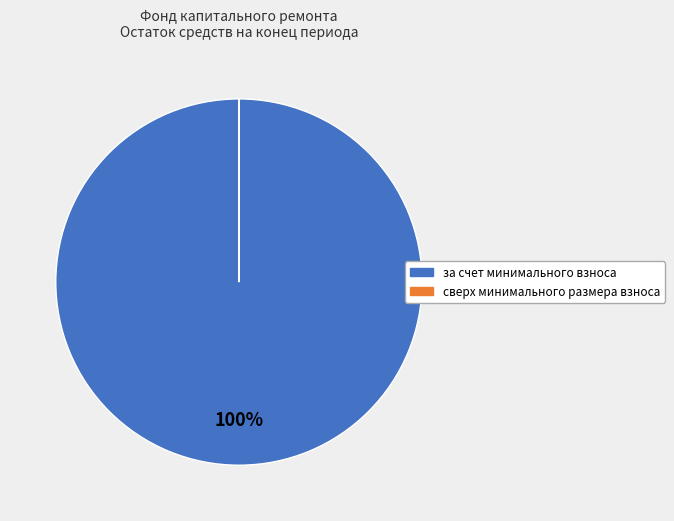

To the nearest percent, what is the difference between the largest and smallest slice percentages?

100%